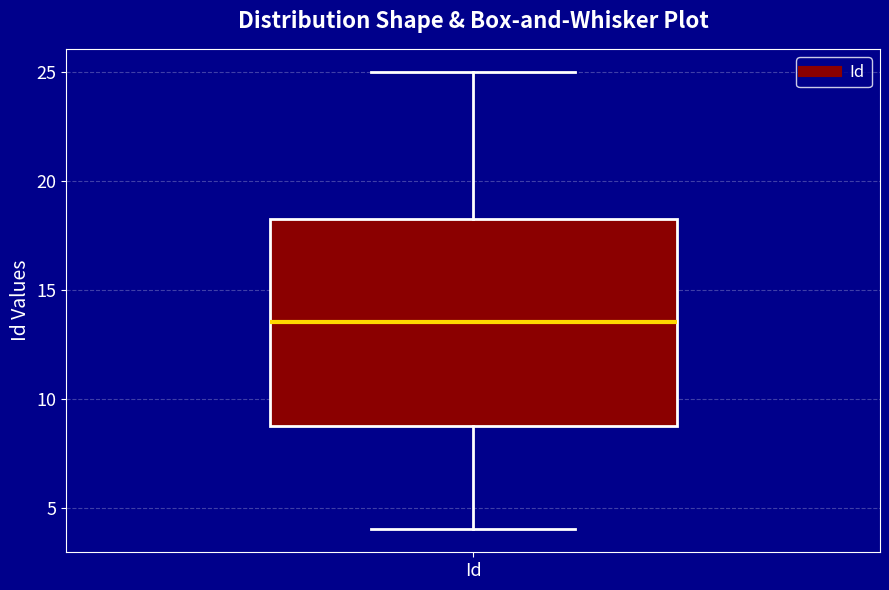

Transcribe this box plot: give where the median line is, the range the box spans, and where the two whiskers end, as read against the y-axis. The values are not printed on the chart, so give them approximately, as read against the axis.

median 13.5, box 9.0 to 18.5, whiskers 4.0 to 25.0